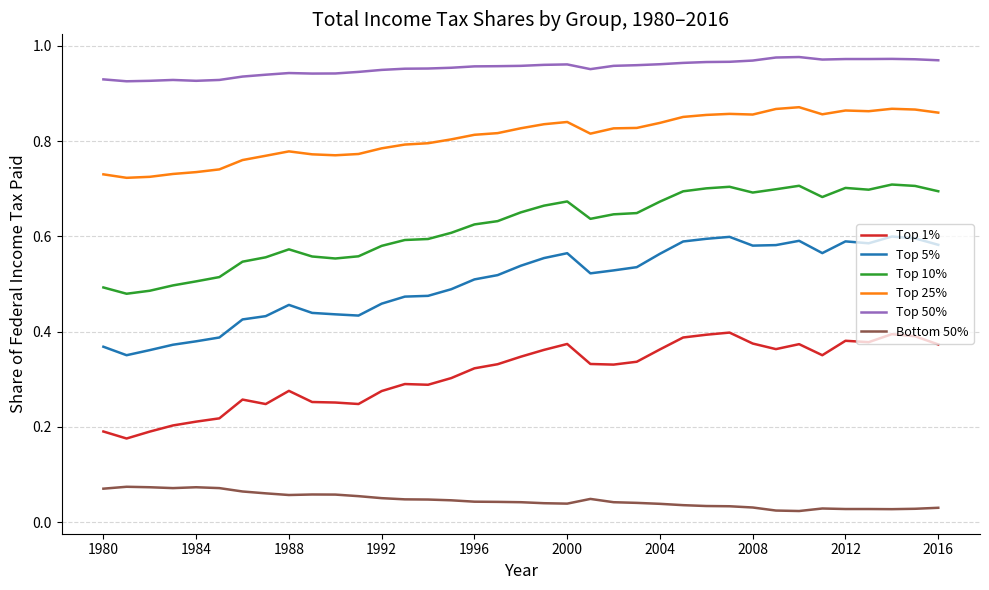

Which series has the largest range (max minus min)?

Top 5%